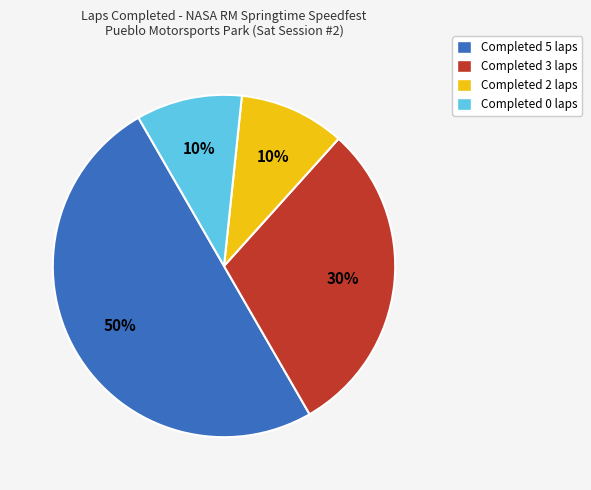

Count the number of slices in the pie.

4